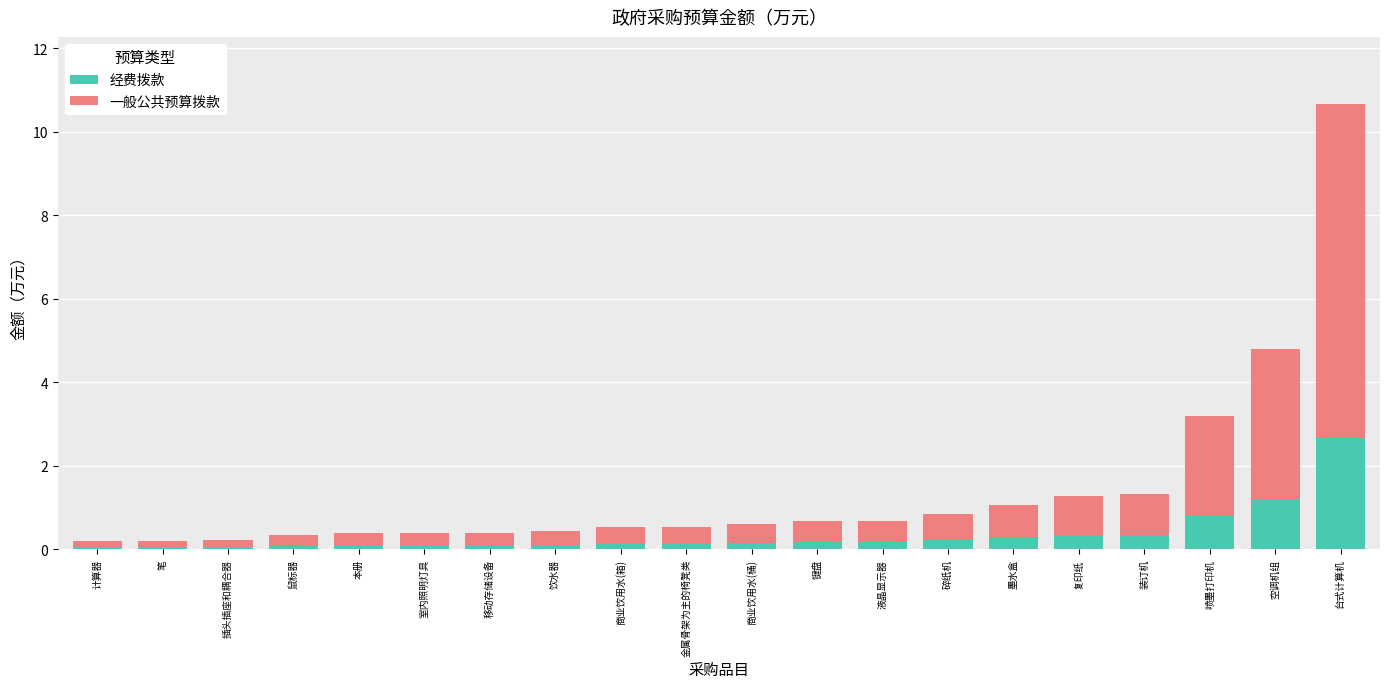

What is the difference between the maximum and second lowest values in the 经费拨款 series?

2.6